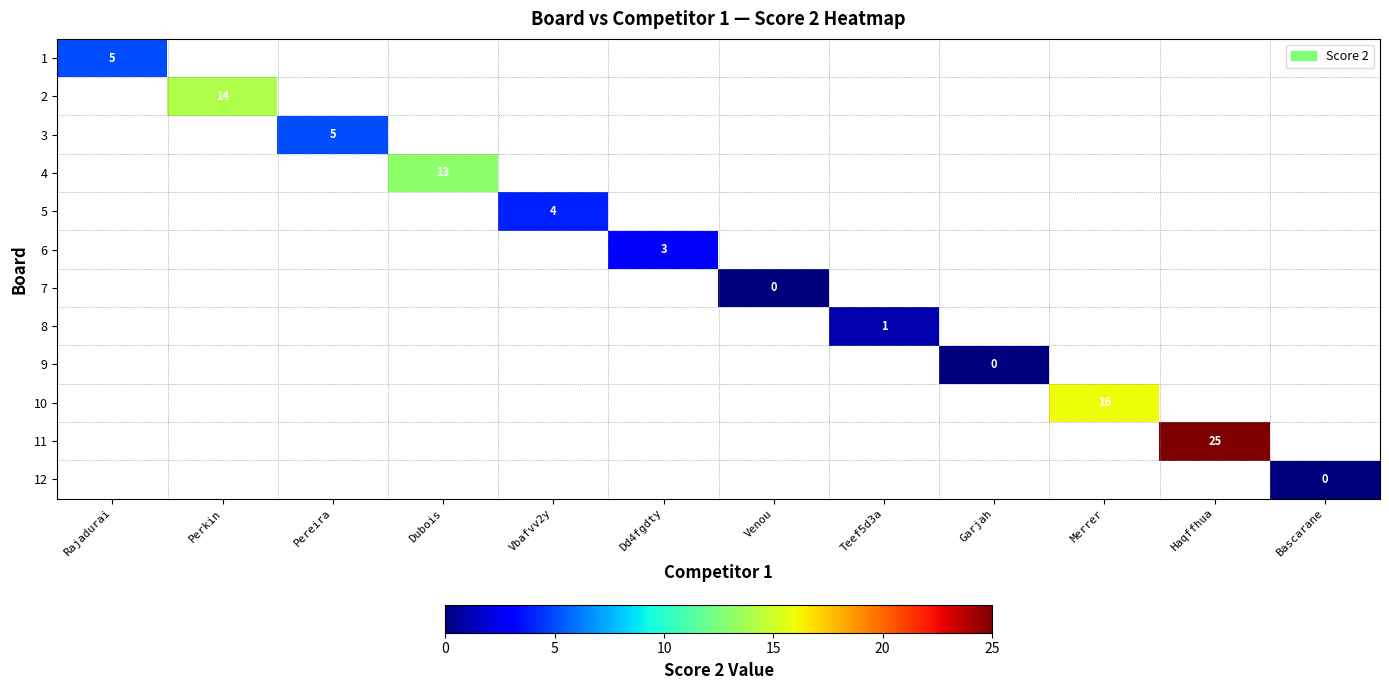

Between Dd4fgdty and Rajadurai, which is larger?

Rajadurai